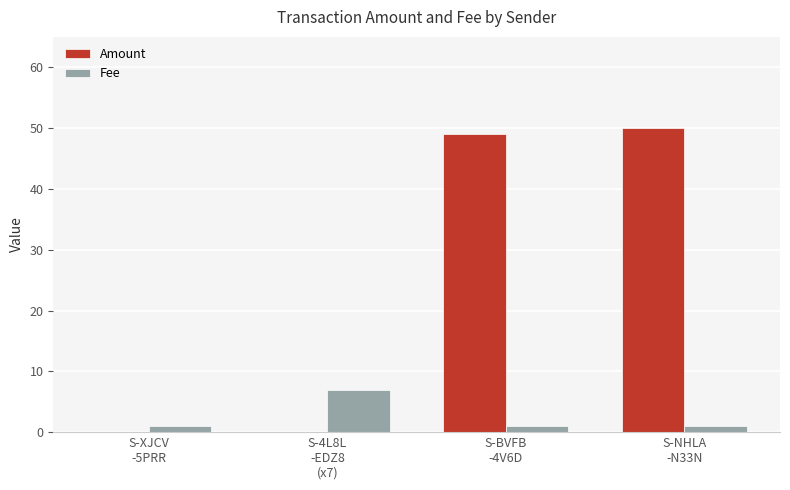

How many distinct data groups are displayed?

2